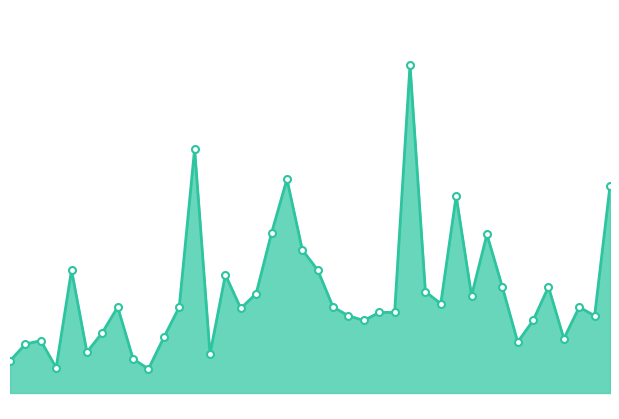

At which label does the data first exceed 3?

00:09